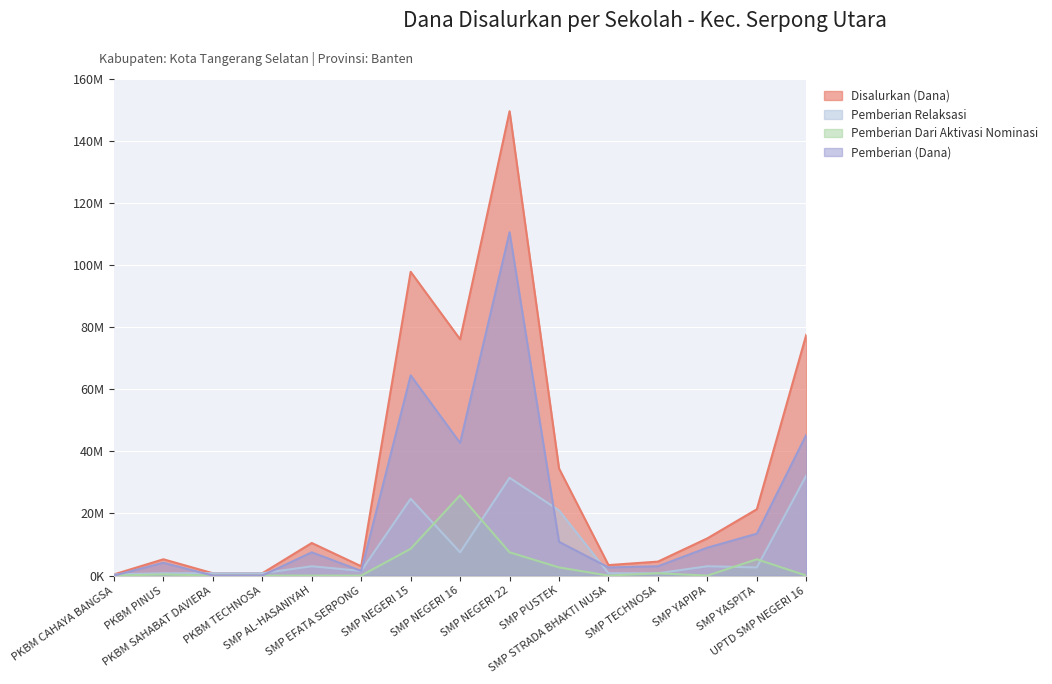

Where is the first local minimum for Disalurkan (Dana)?

SMP EFATA SERPONG